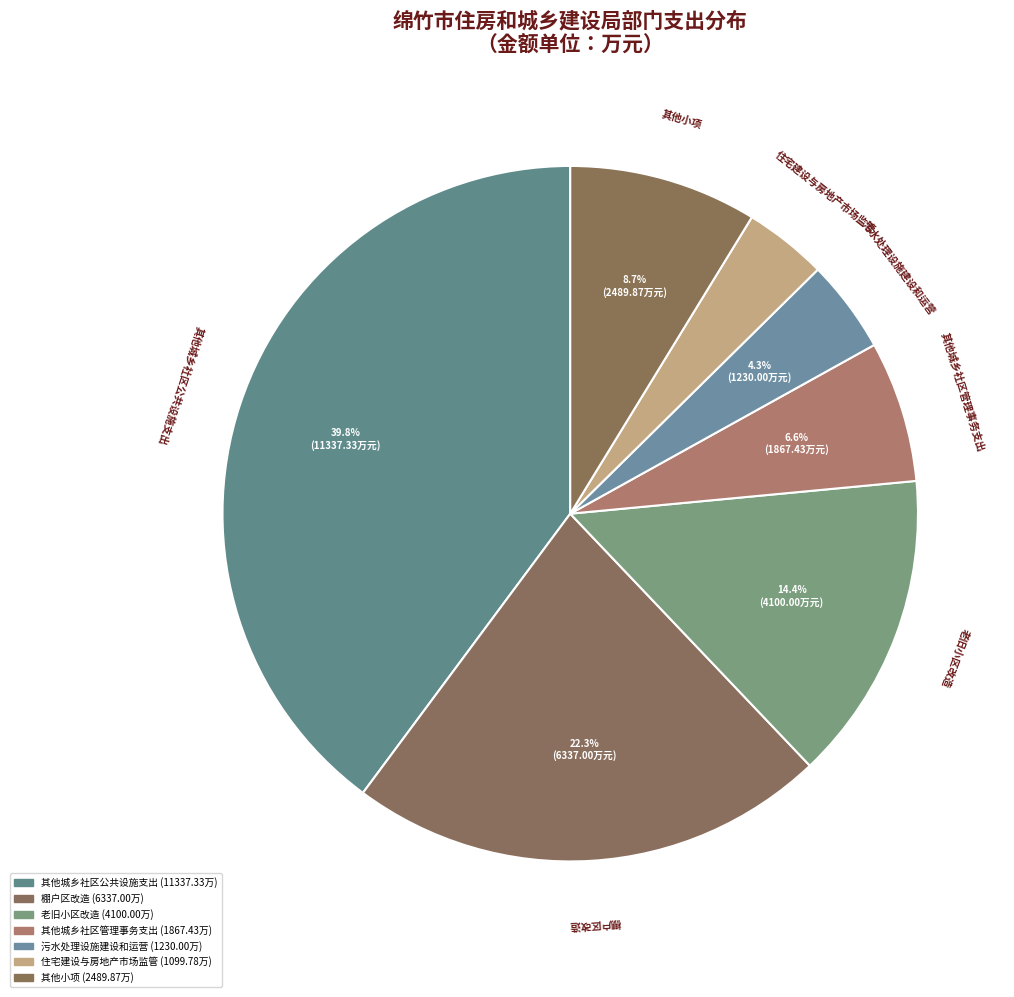

How many slices are in this pie chart?

7